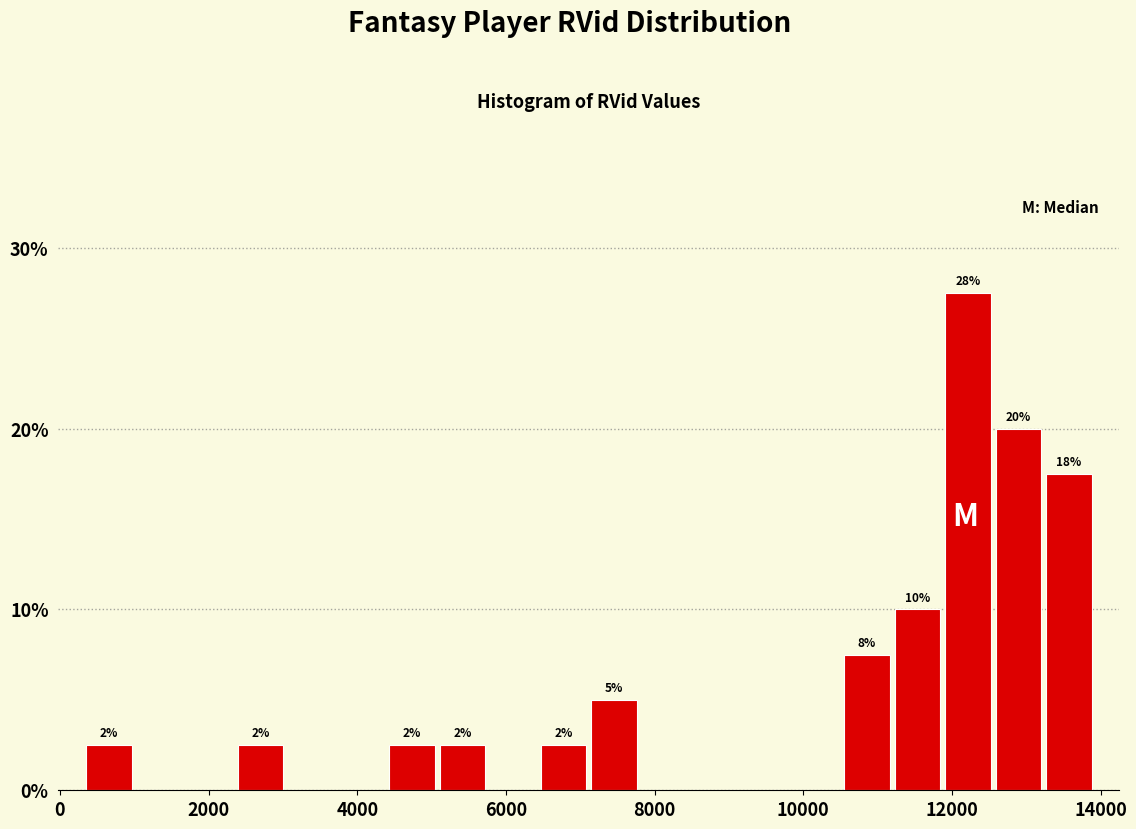

Read against the x-axis, roughly where is the centre of the tallest bar?

12200